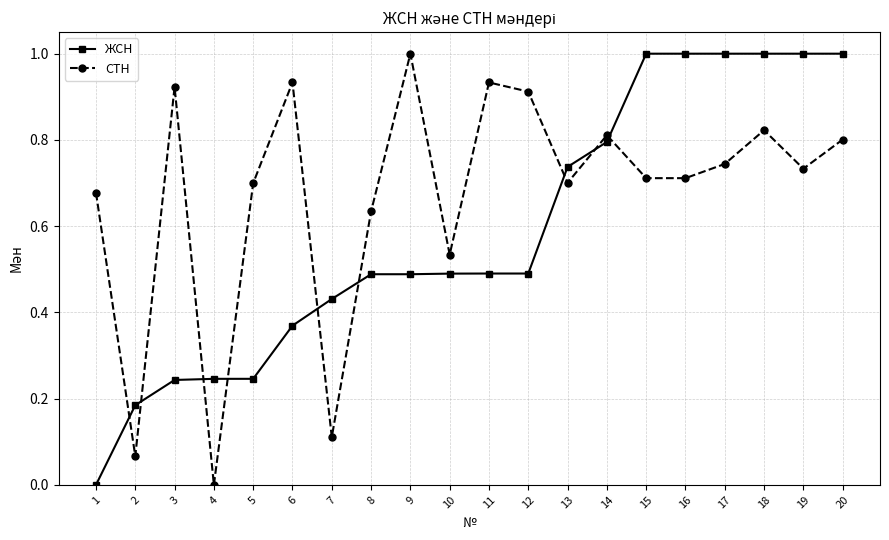

What is the total value across all series at 9?

1.5